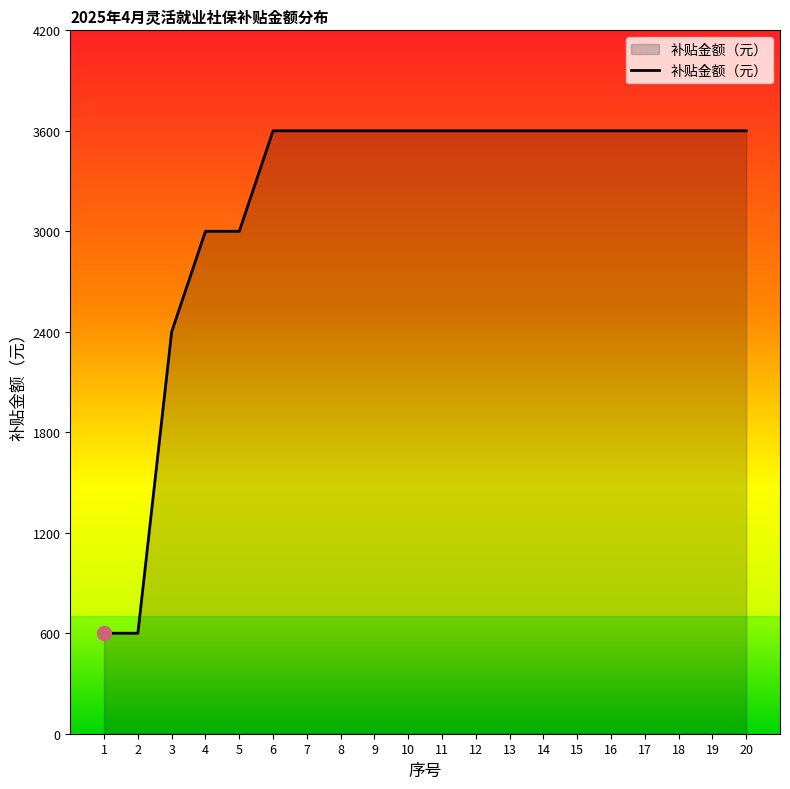

Count the number of categories in the chart.

20